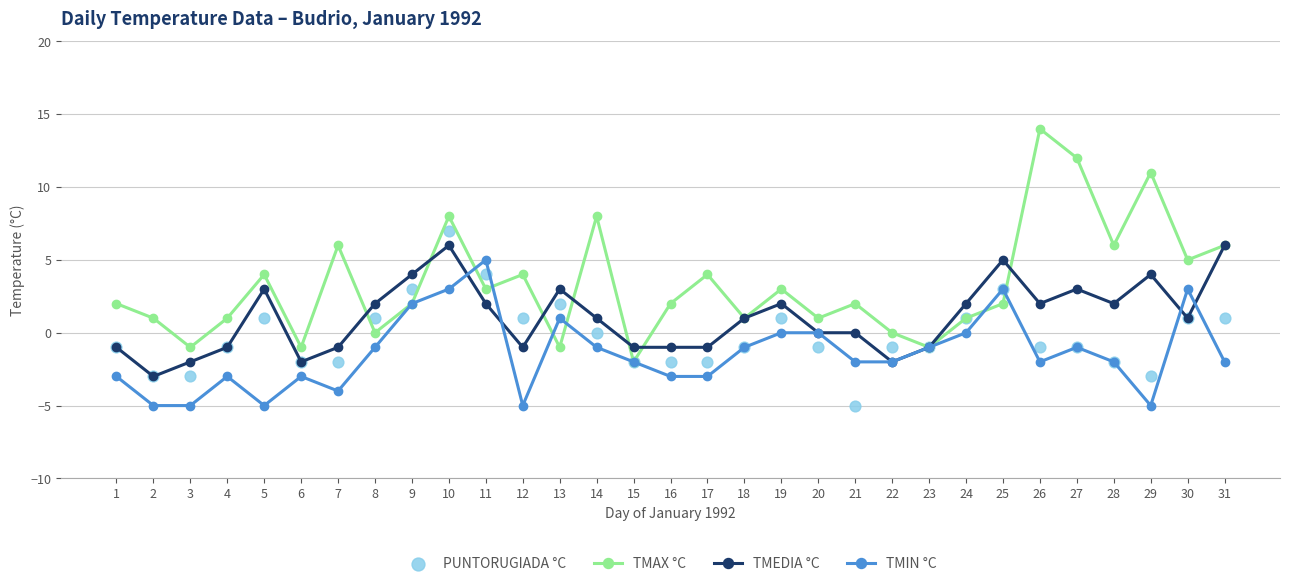

At which category is the sum across all series the highest?

10